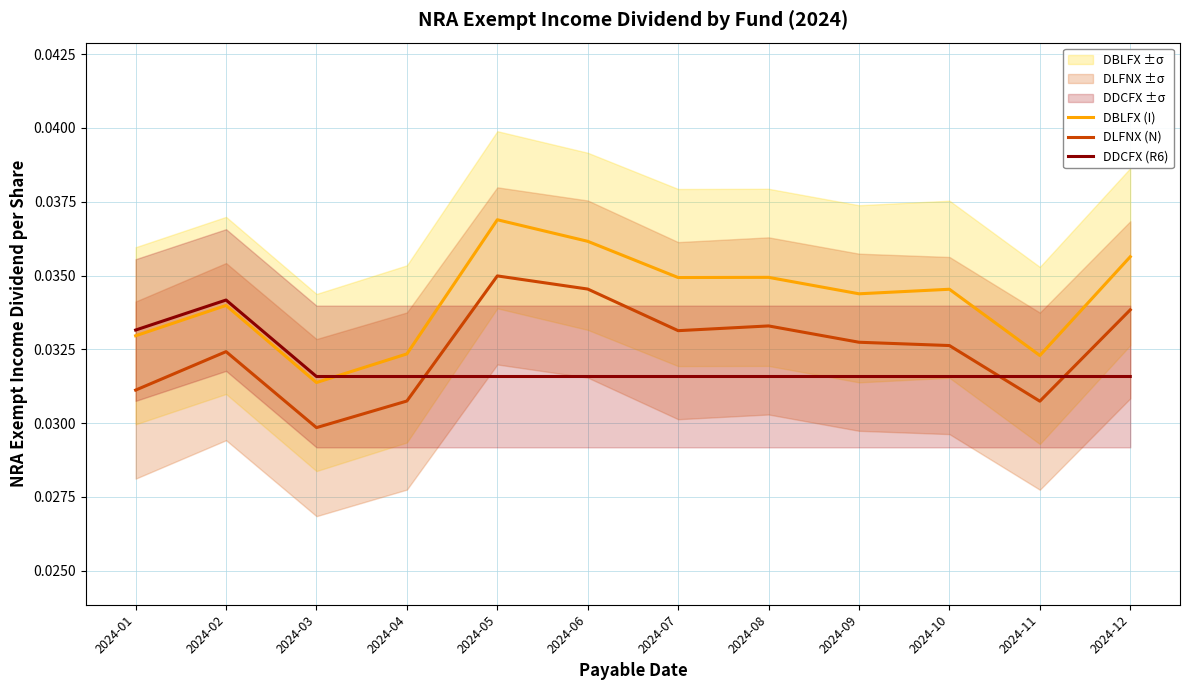

At how many categories does at least one series exceed 0?

12